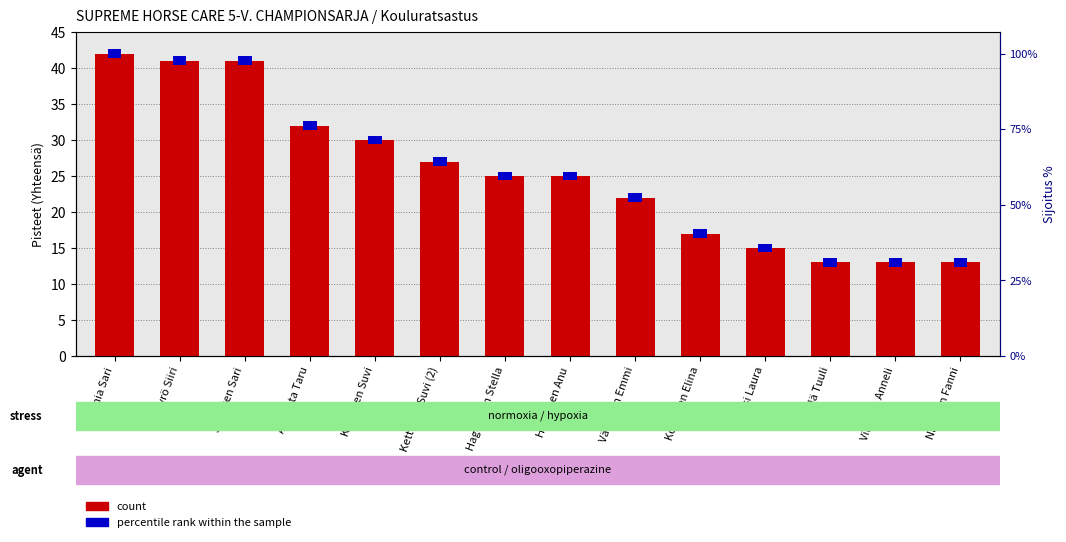

Are the bars horizontal?

No